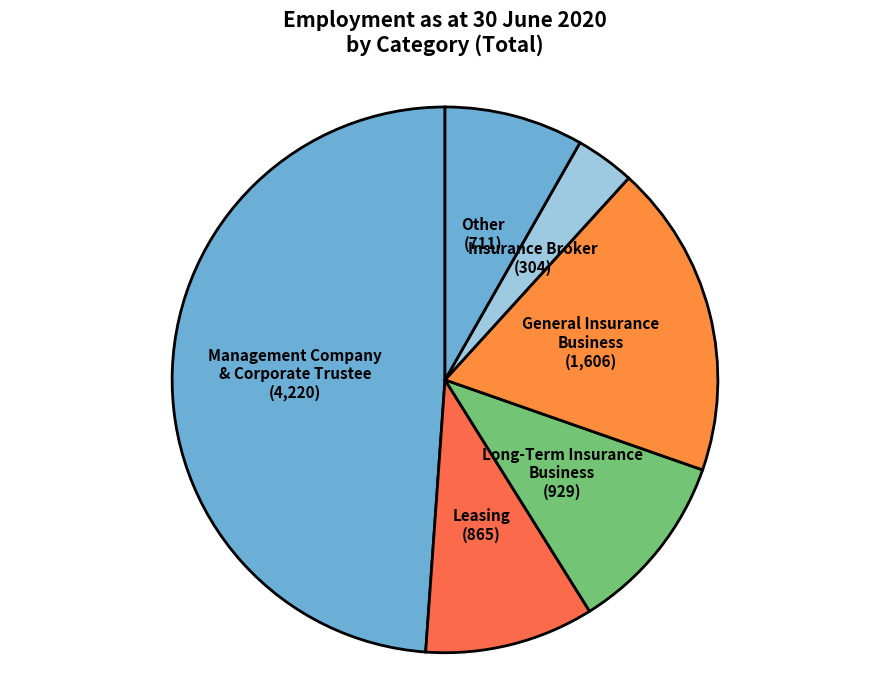

Count the number of slices in the pie.

6